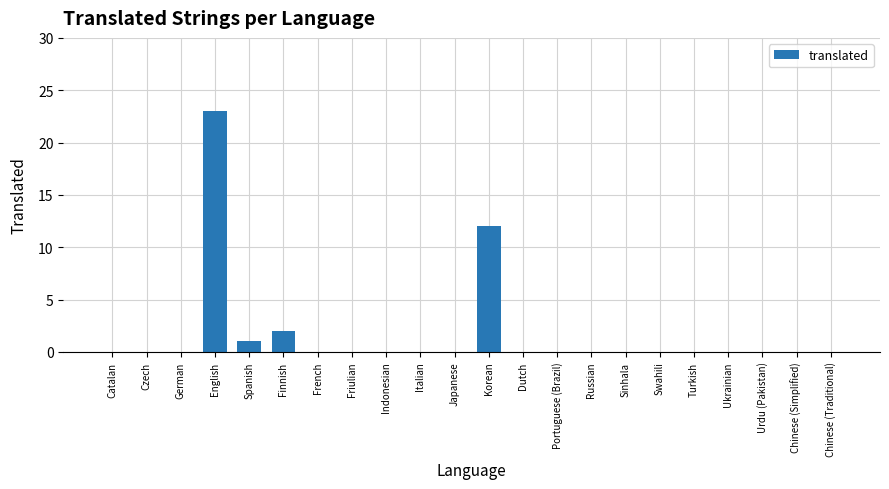

What is the sum of the values at Catalan and Korean?

12